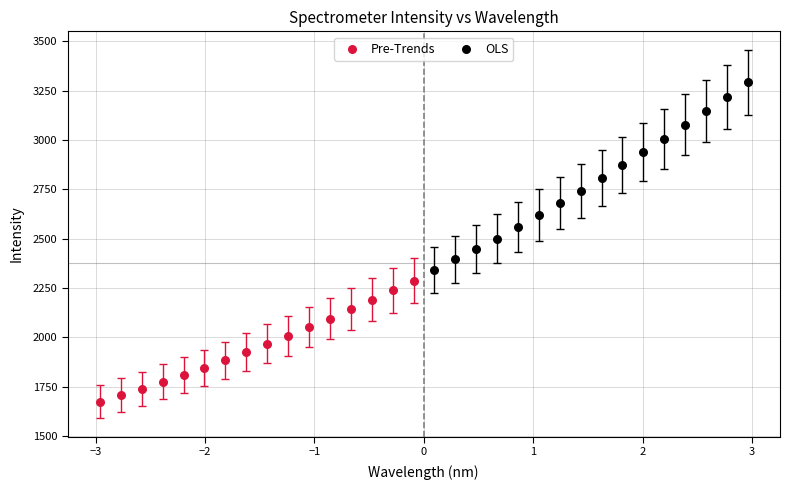

Which series has the largest Y range (max minus min)?

OLS